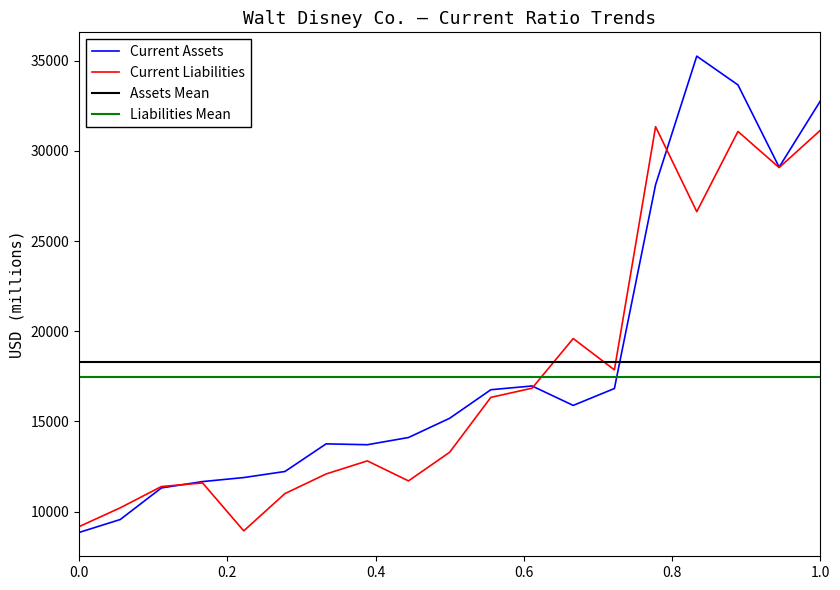

What is the lowest value of the Current Assets series?

8845